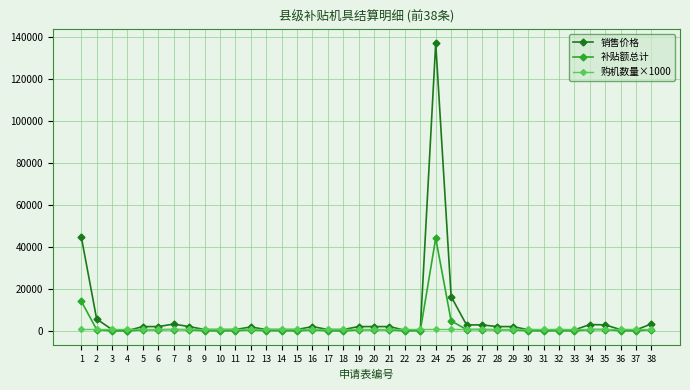

Which series has the largest range (max minus min)?

销售价格